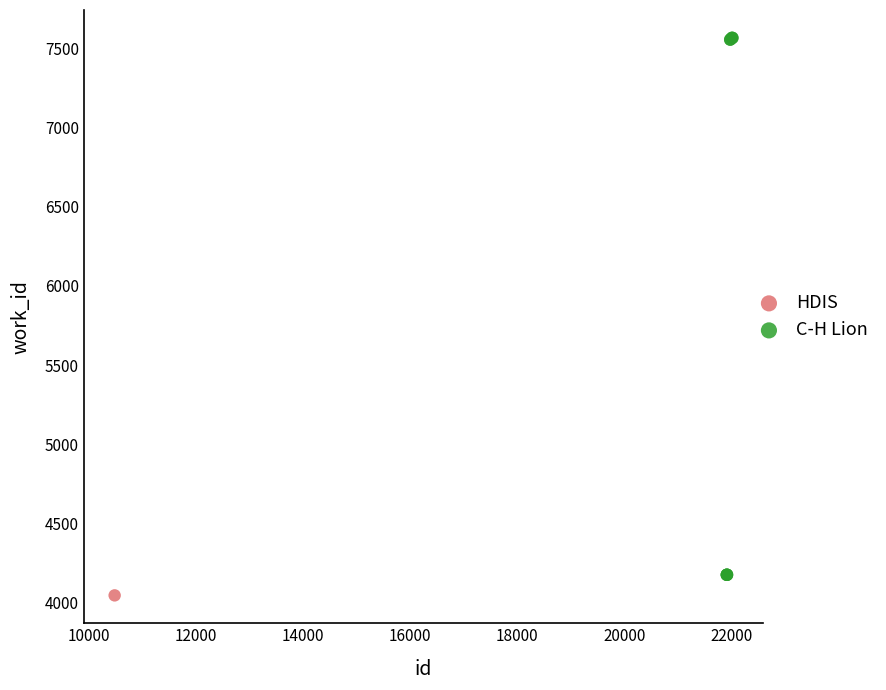

What are all the series names shown in the legend?

HDIS, C-H Lion